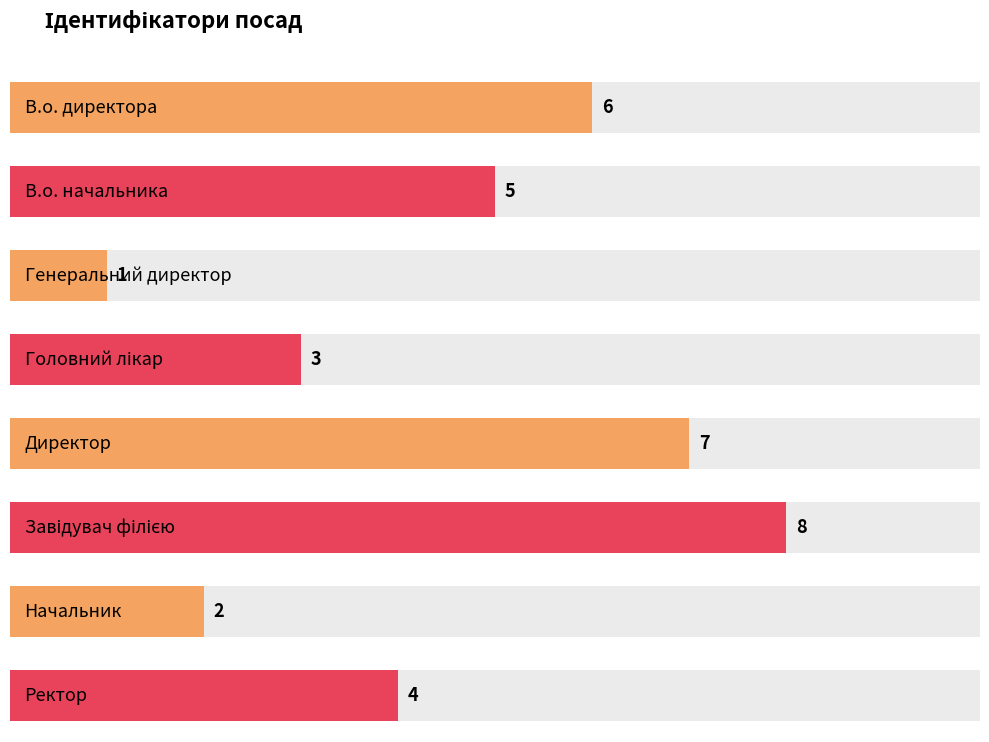

What is the label of the 3rd bar from the left?

Генеральний директор